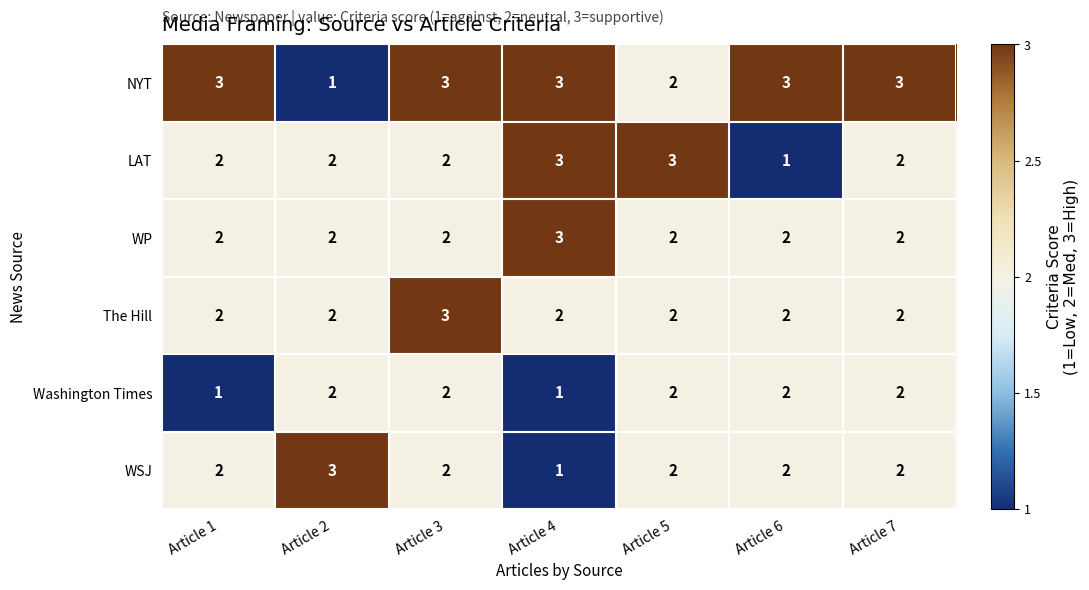

The value of LAT at Article 4 is 1. True or false?

False